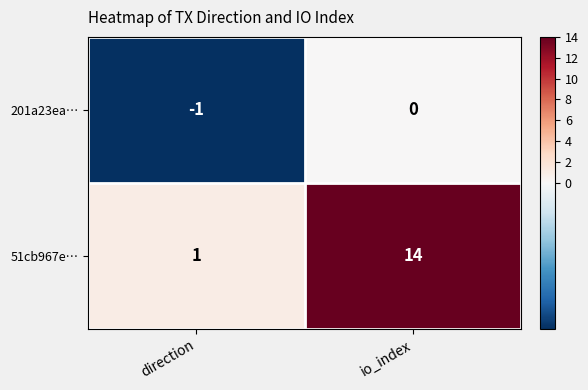

Reading left to right, extract all data points from this chart.

201a23ea…: -1	0
51cb967e…: 1	14